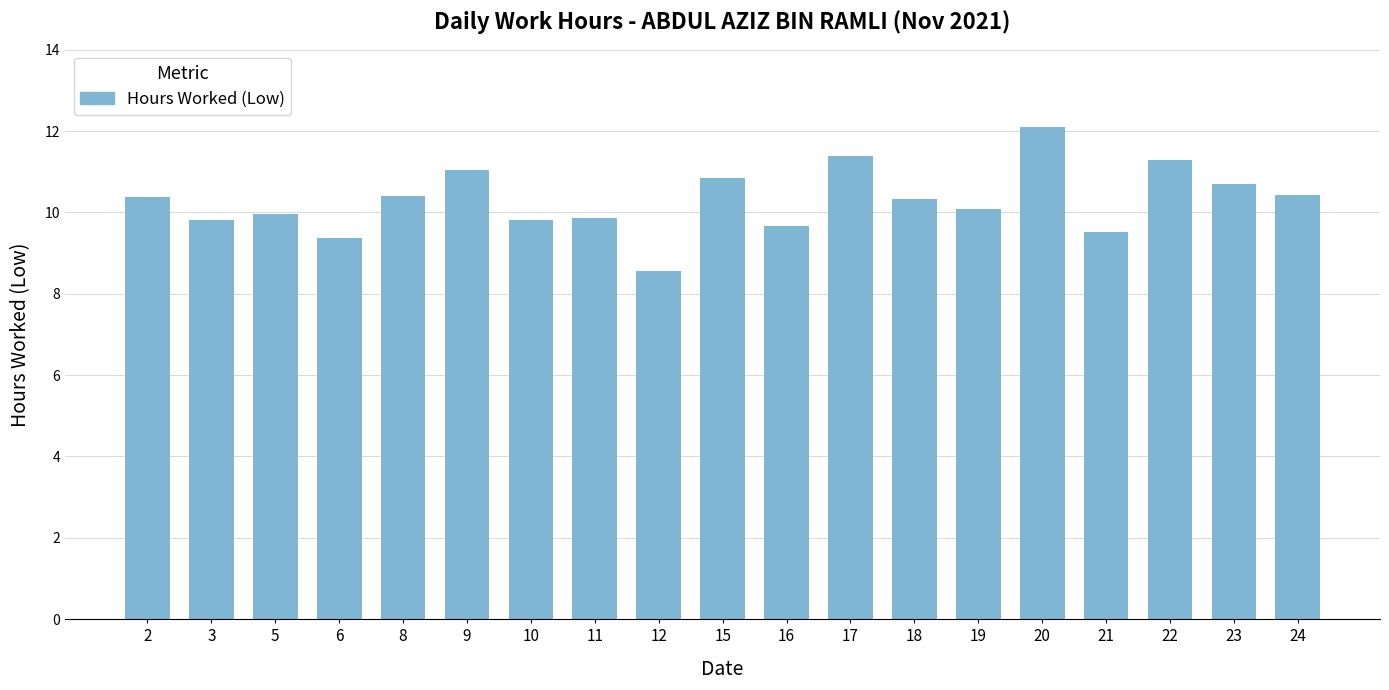

What value does the data have at 24?

10.4